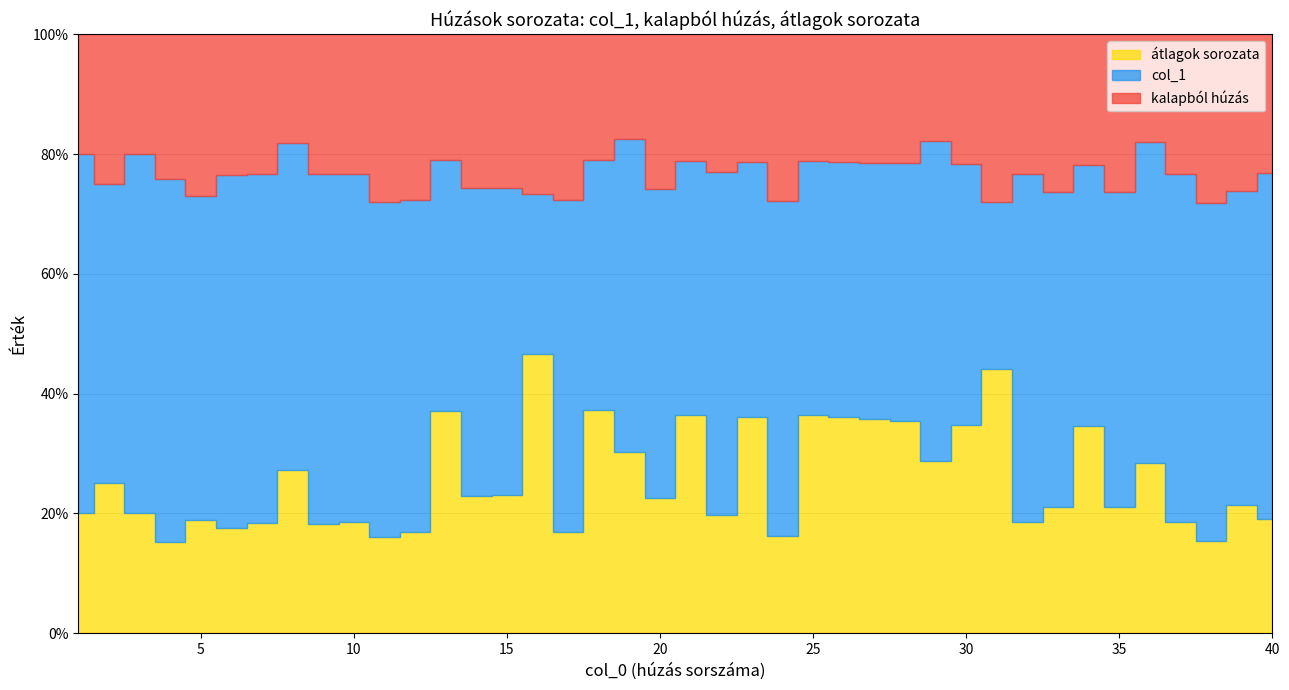

True or false: kalapból húzás has more than 0 interior local peaks.

True